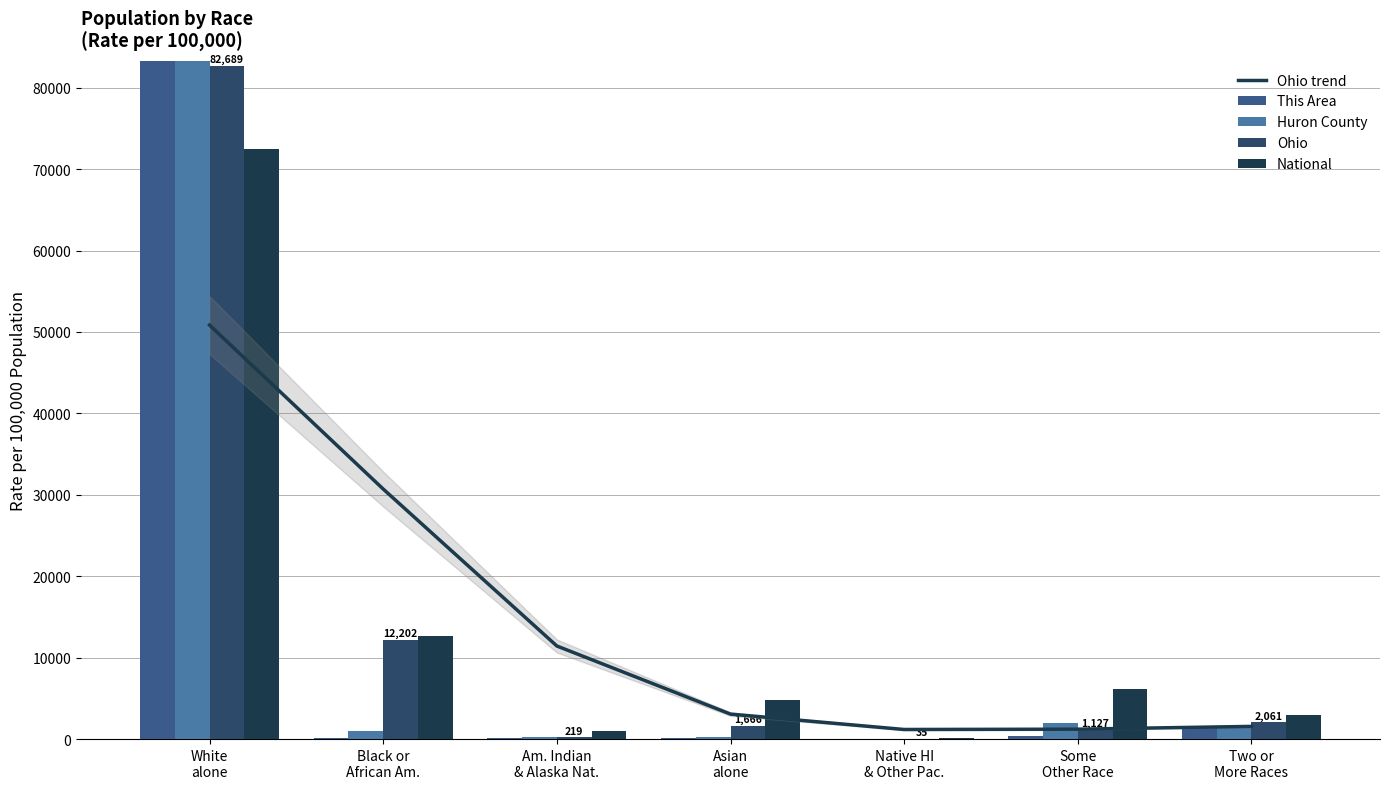

What is the label of the 4th bar from the right?

Asian
alone